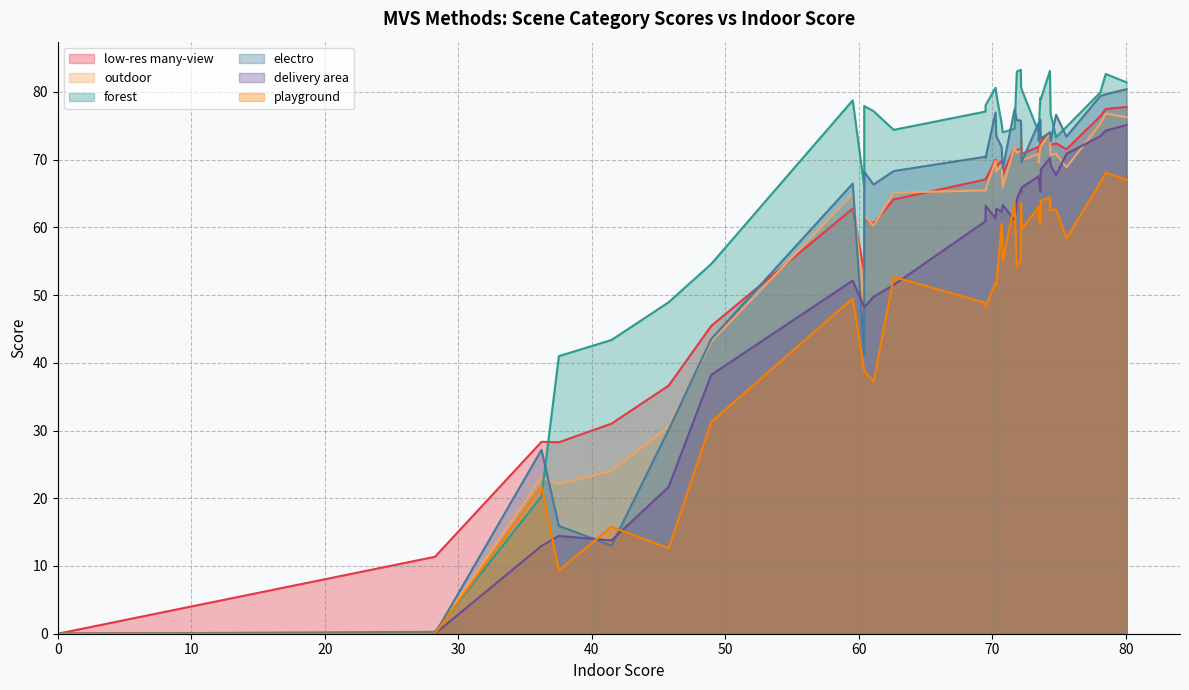

True or false: delivery area and forest cross at least once.

False